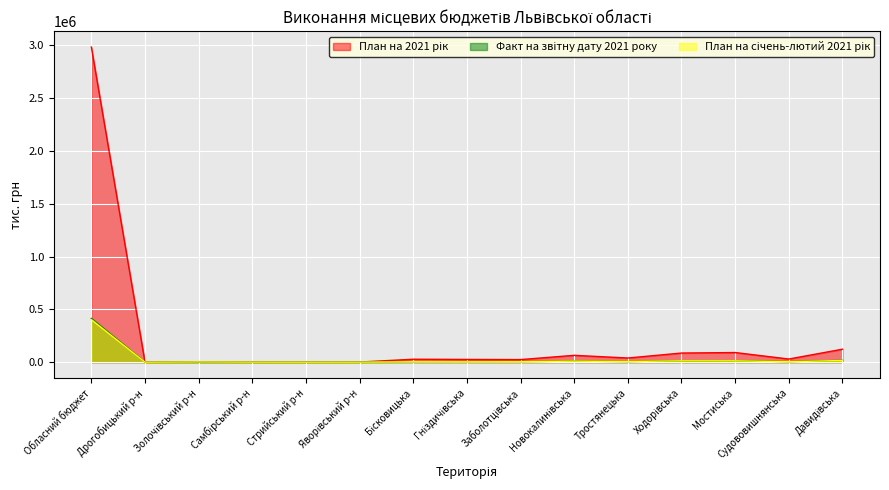

The План на січень-лютий 2021 рік series shows 194.2 at Яворівський р-н. True or false?

True